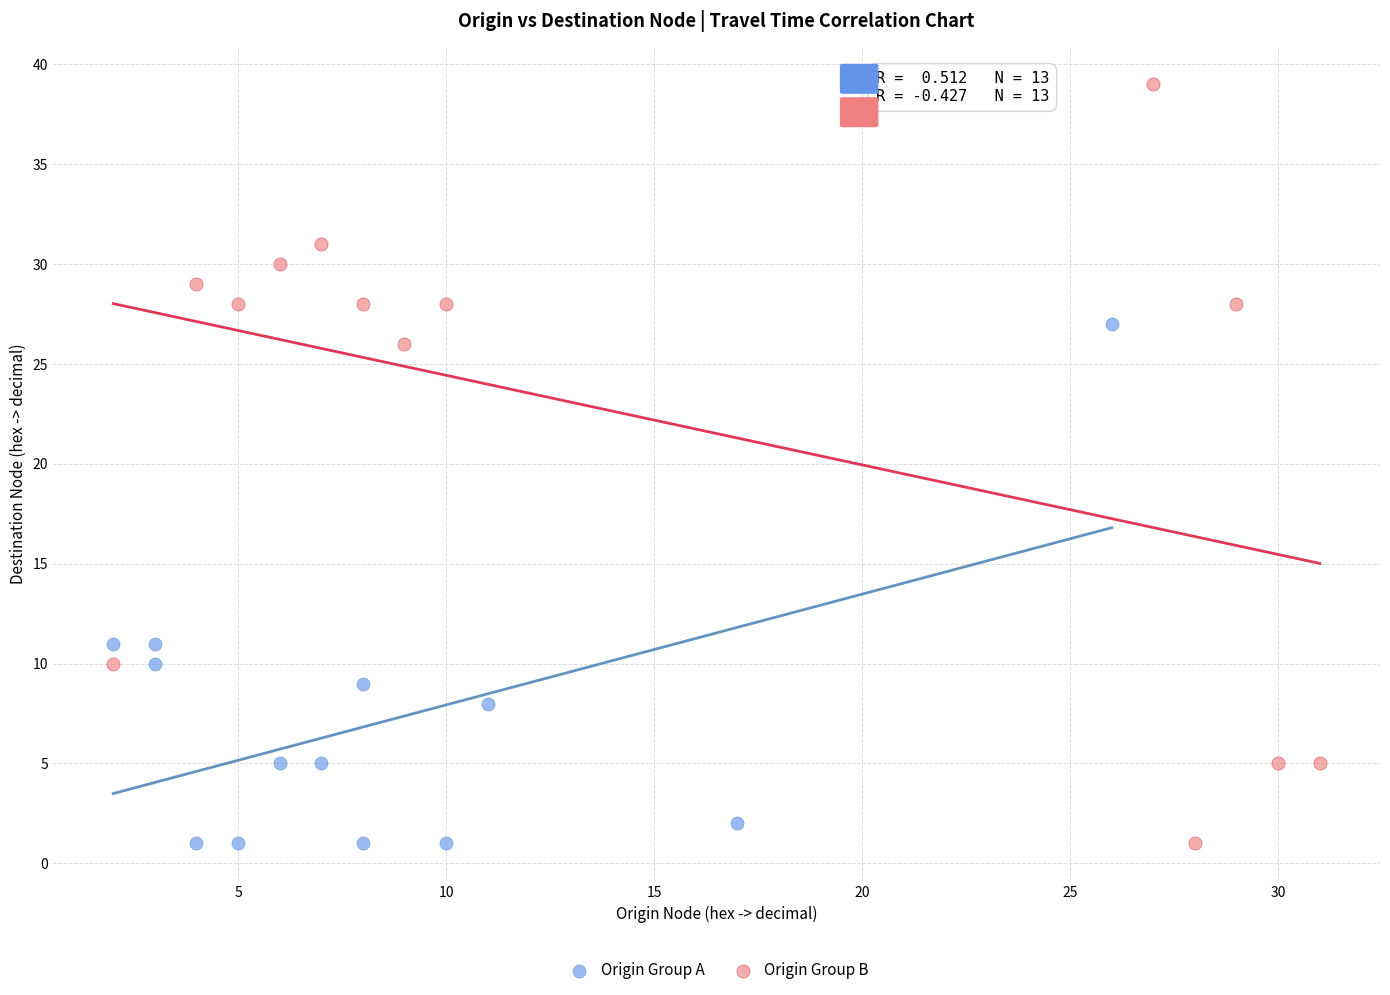

What are all the series names shown in the legend?

Origin Group A, Origin Group B